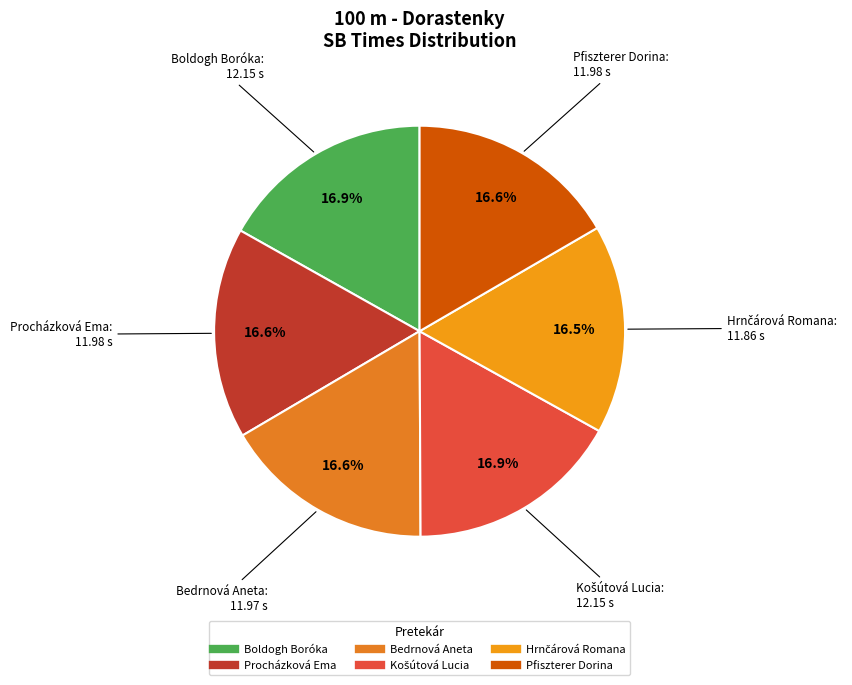

Combined, what portion of the pie is Pfiszterer Dorina and Procházková Ema?

33.2%